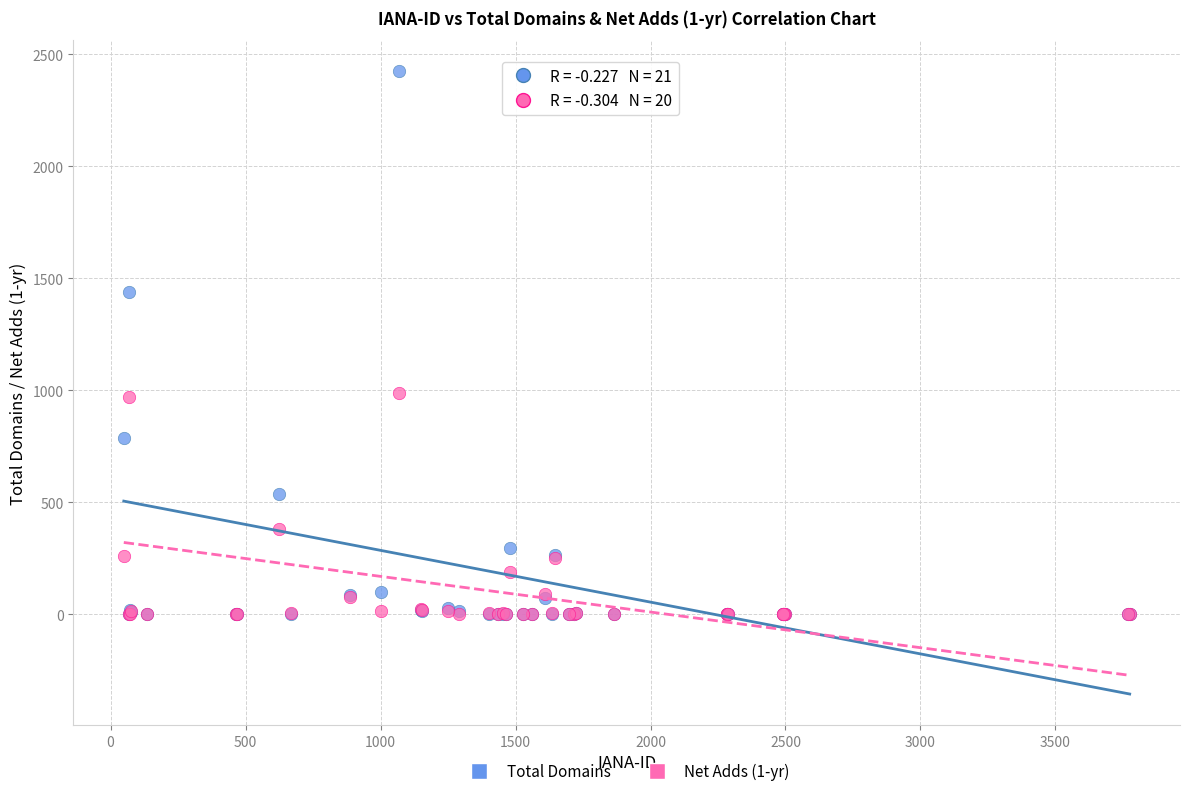

What are all the series names shown in the legend?

Total Domains, Net Adds (1-yr)